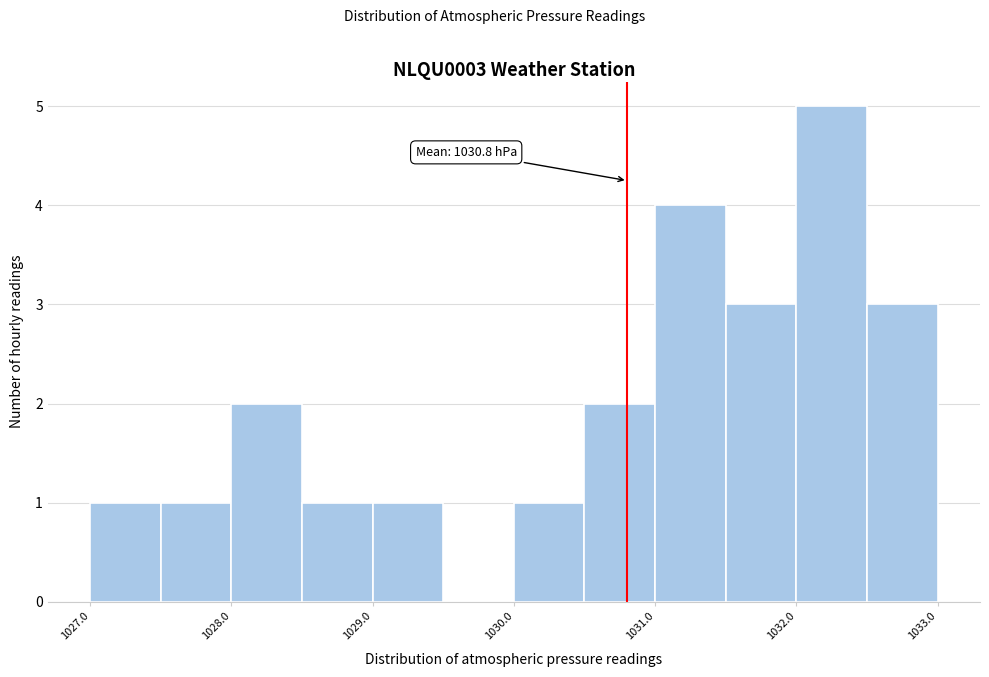

Which range on the x-axis has the tallest bar?

1032.0 to 1032.5